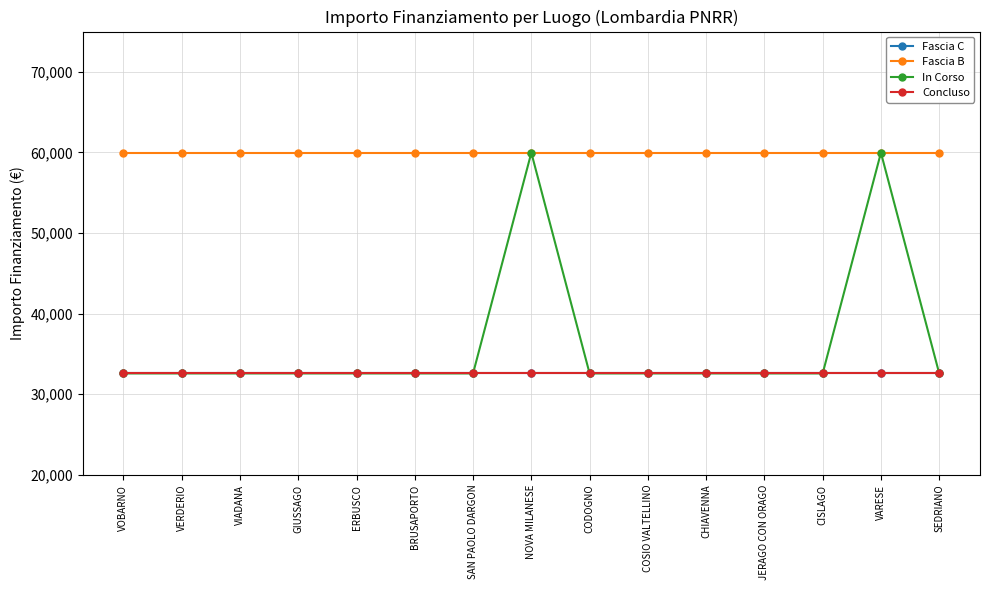

Rank the series by their maximum value, from highest to lowest.

Fascia B, In Corso, Fascia C, Concluso